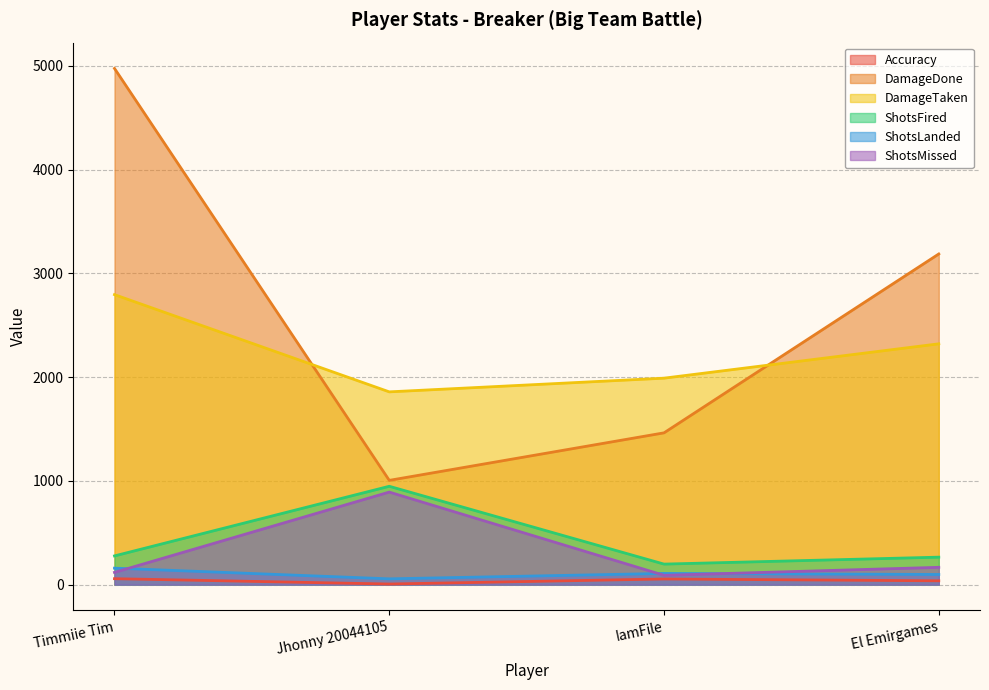

Is it true that DamageDone equals 5232.7 at El Emirgames?

False